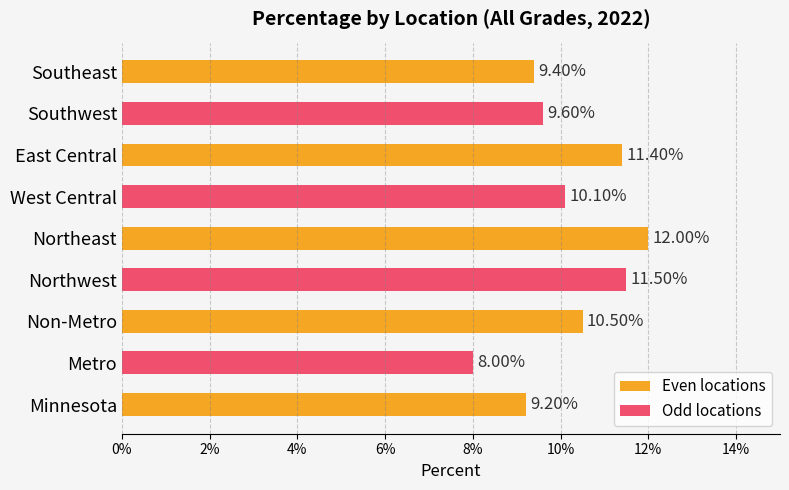

Does the chart contain any negative values?

No